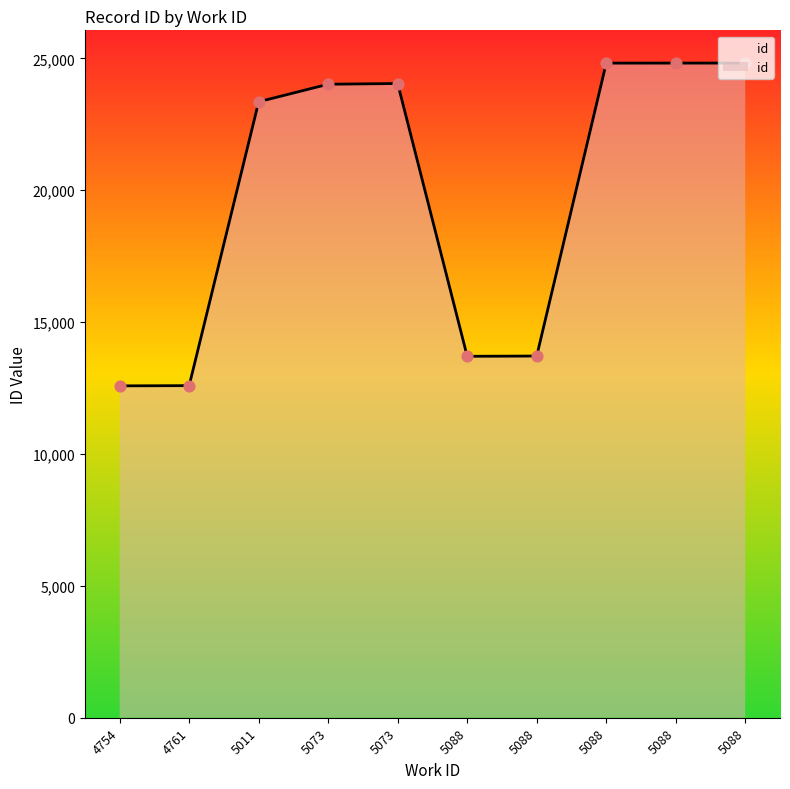

What is the change in value from 4754 to 5088?

+12238